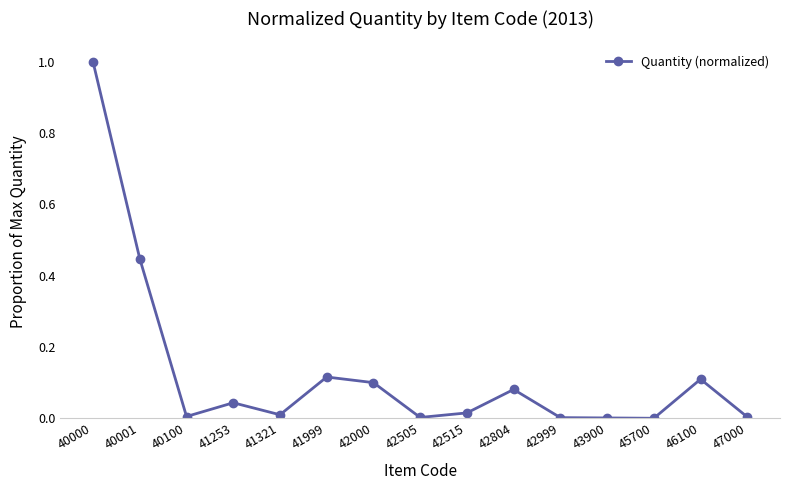

Is it true that the value at 47000 is 0.0?

True